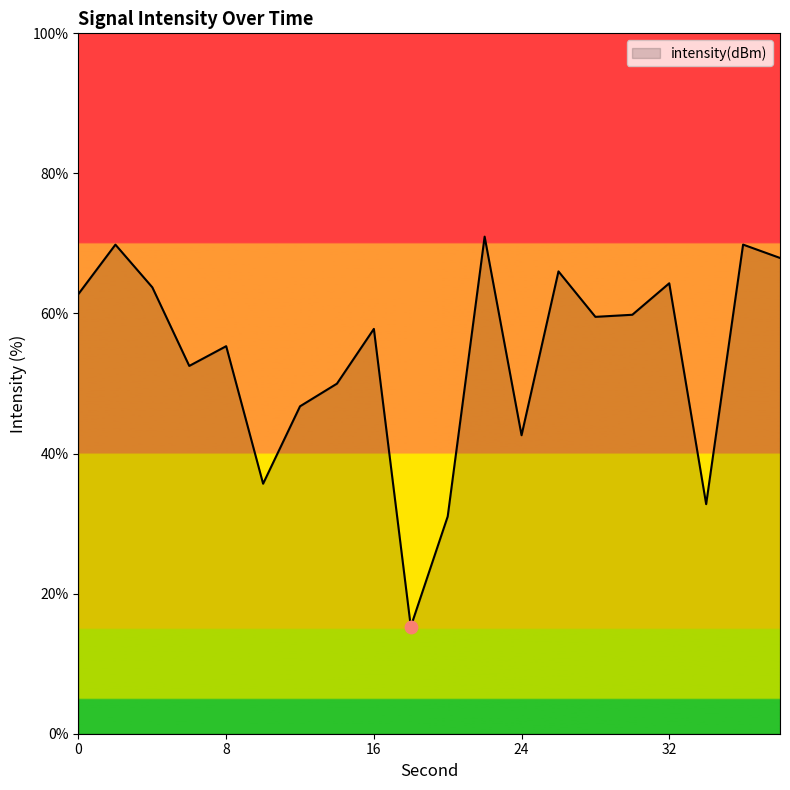

What is the difference between the maximum and minimum values?

55.7